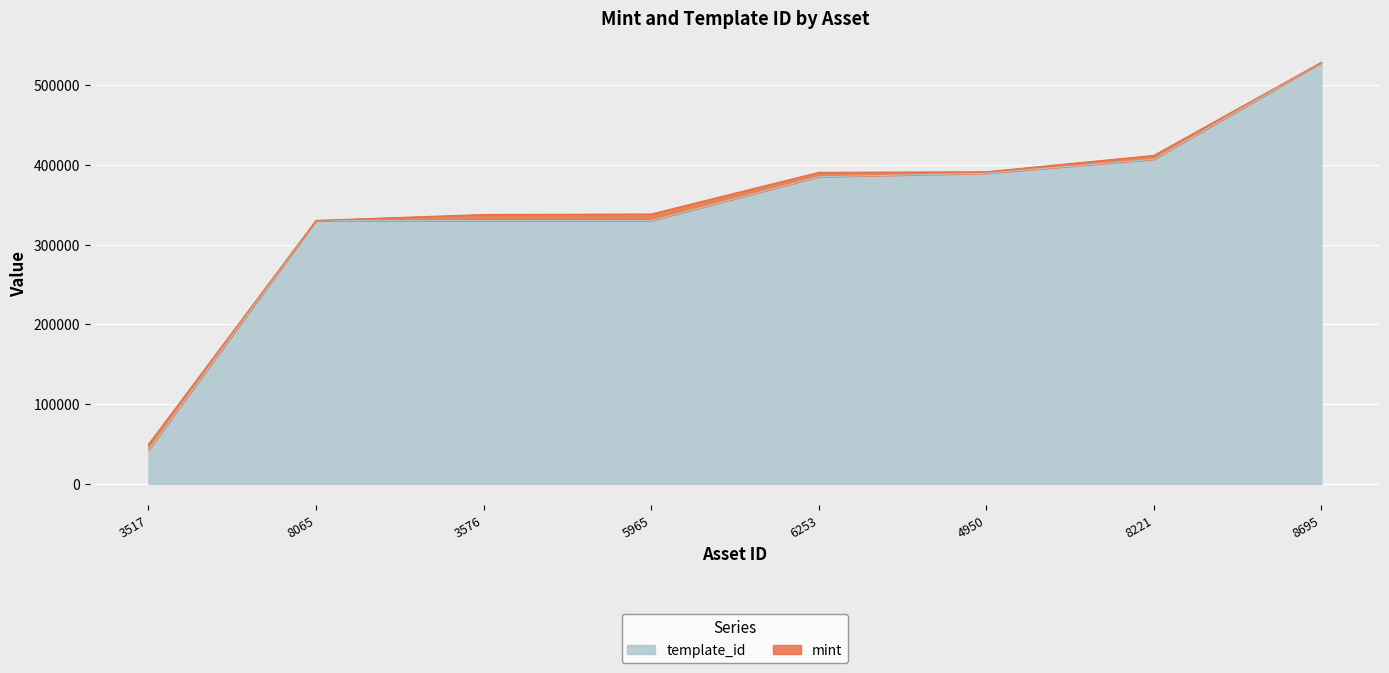

What is the value of the 1st point from the left?

42420